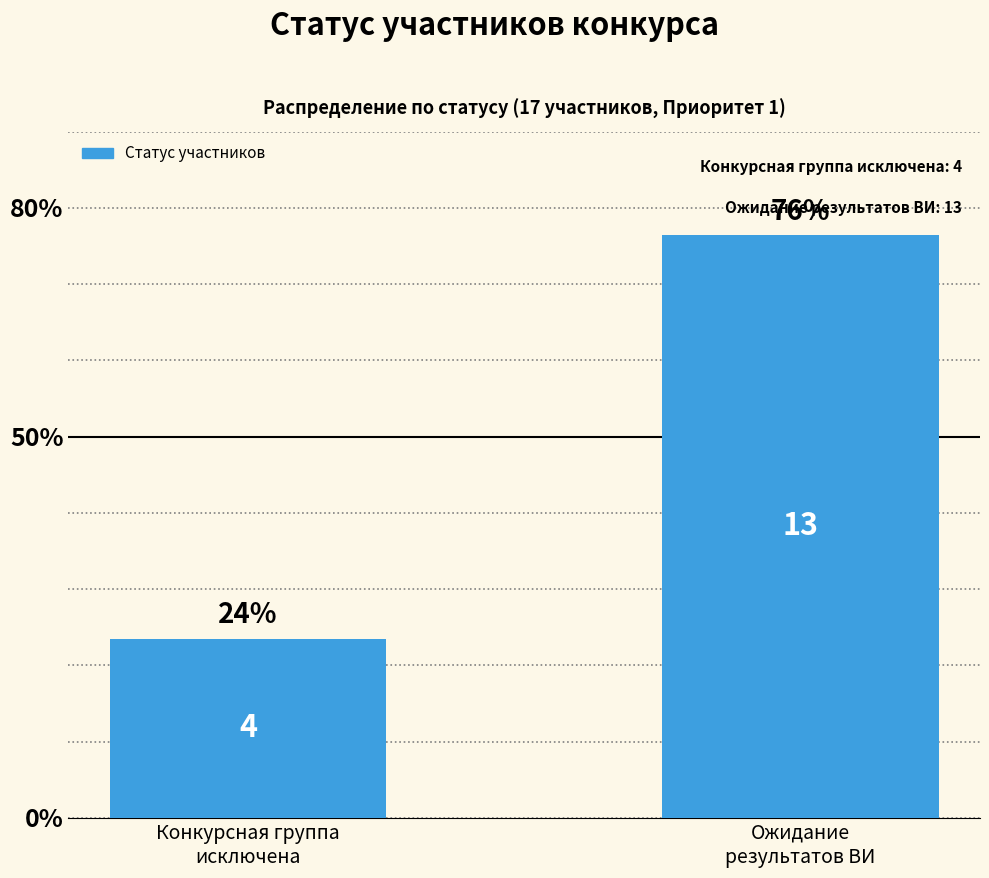

How many bars are there in total?

2